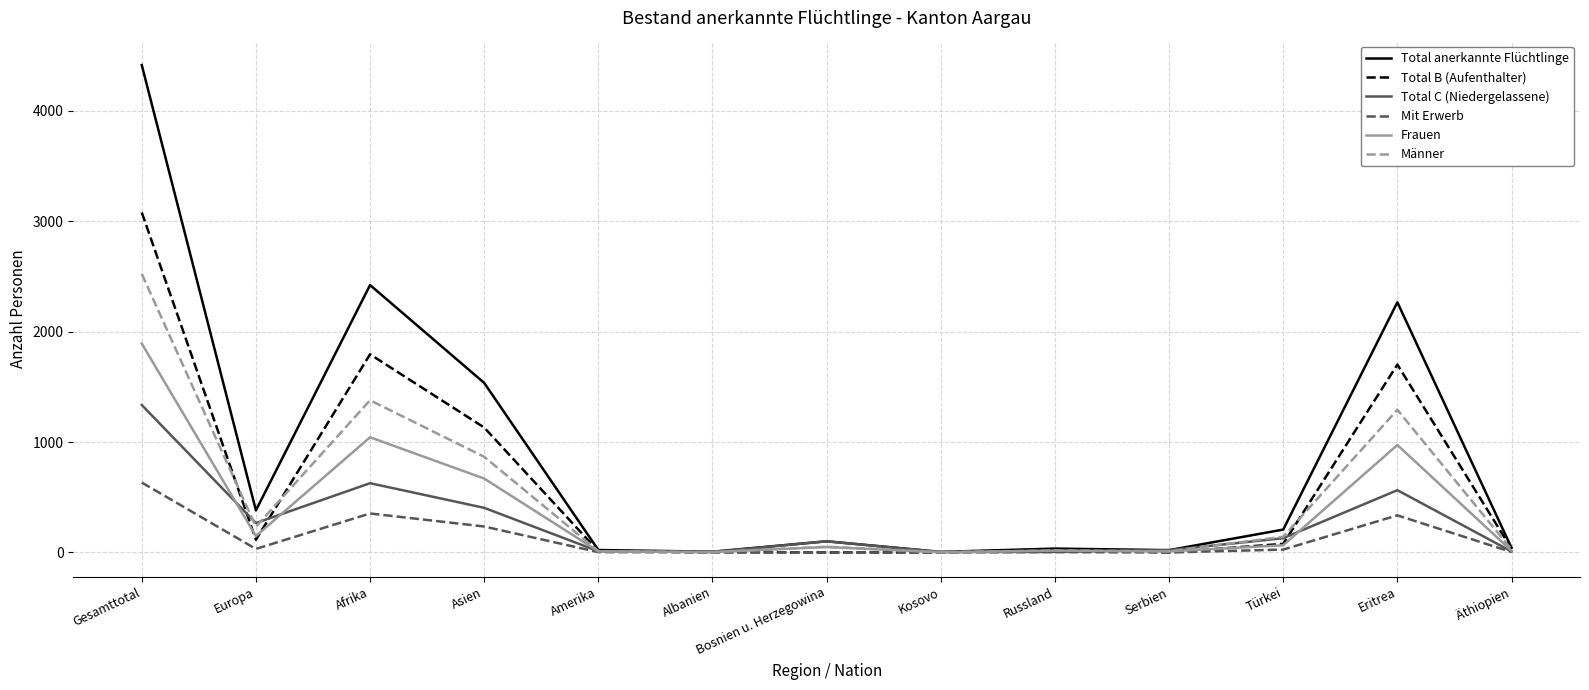

What position from the right is Äthiopien?

1